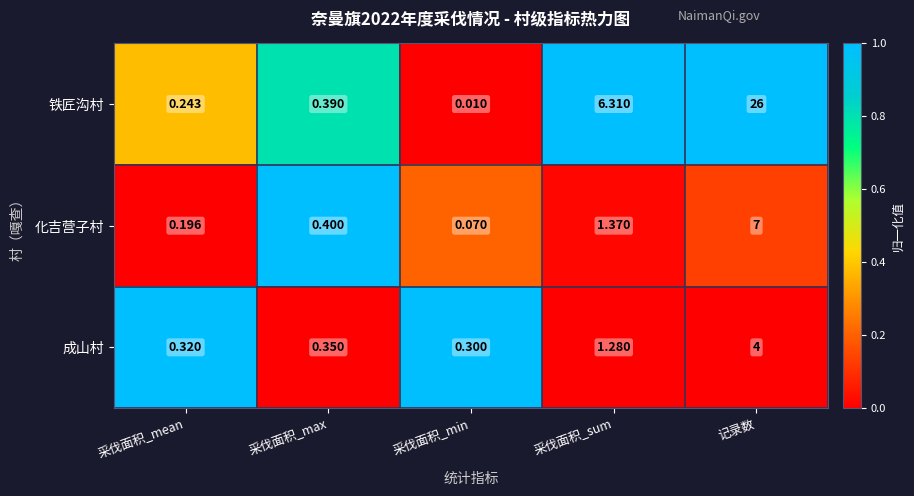

Between 采伐面积_min and 采伐面积_sum, which series saw the biggest shift?

铁匠沟村